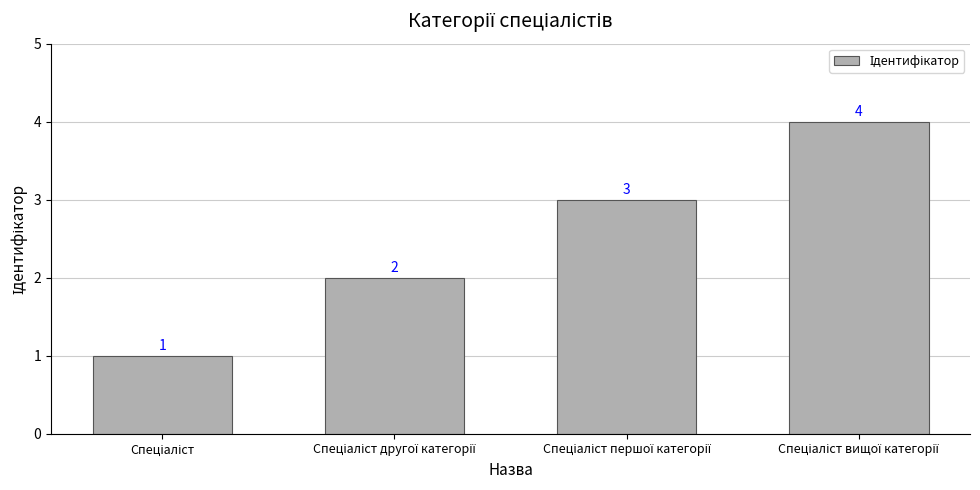

What is the value of the 2nd bar from the left?

2